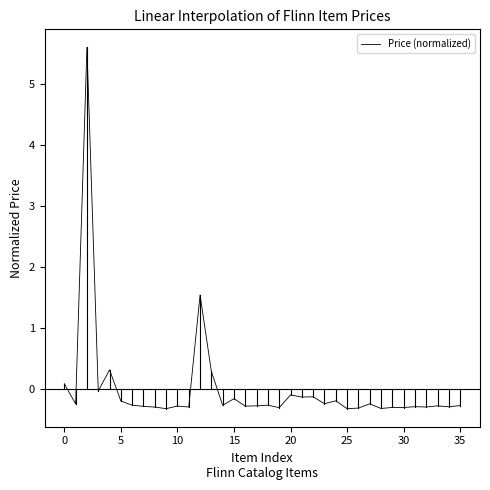

What is the minimum value shown in the chart?

-0.3